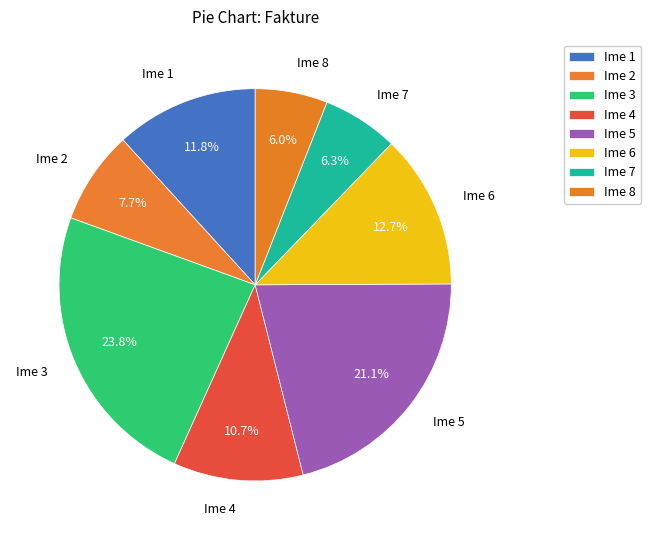

The Ime 1 slice represents 12% of the pie. True or false?

True